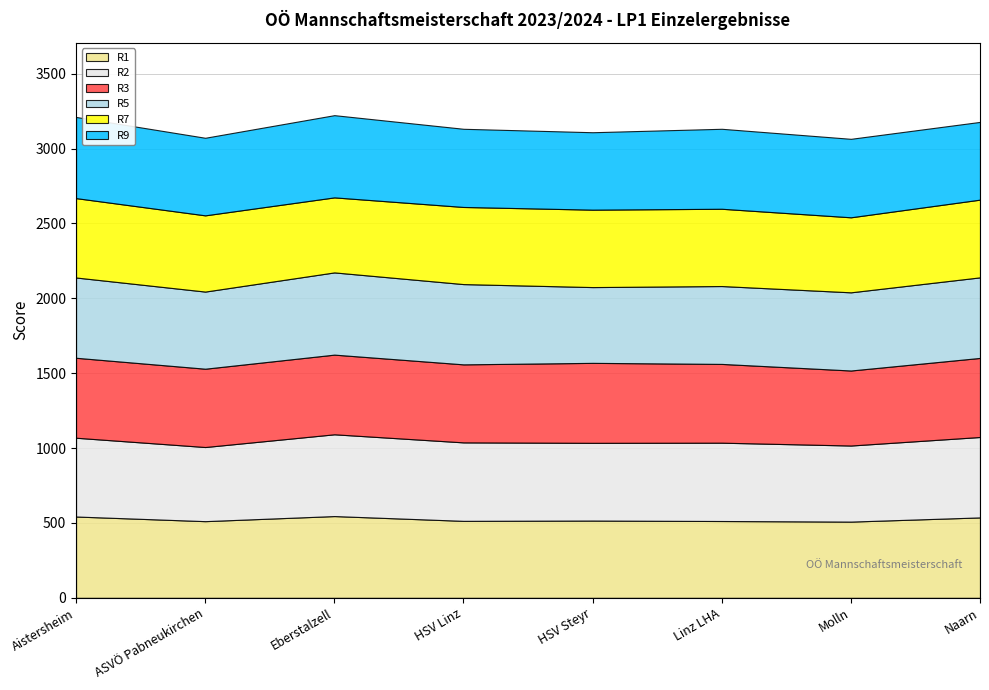

The value of R7 at Linz LHA is 273. True or false?

False